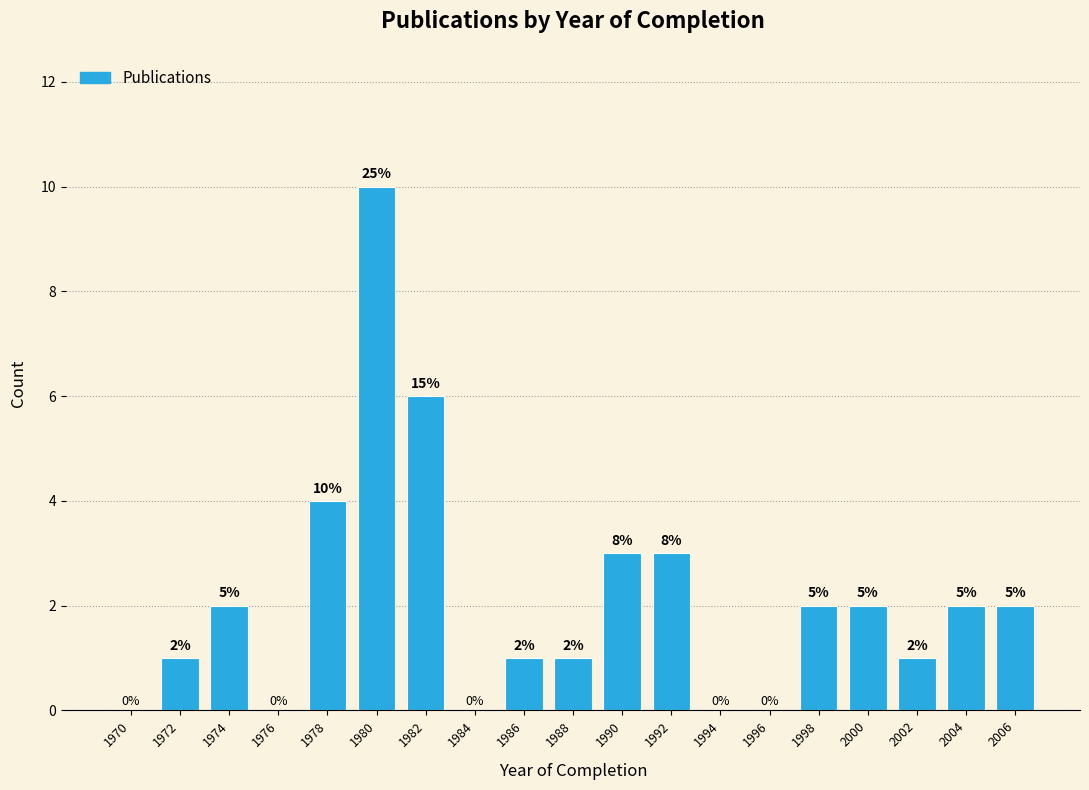

Reading left to right, extract all data points from this chart.

1970=0	1972=1	1974=2	1976=0	1978=4	1980=10	1982=6	1984=0	1986=1	1988=1	1990=3	1992=3	1994=0	1996=0	1998=2	2000=2	2002=1	2004=2	2006=2